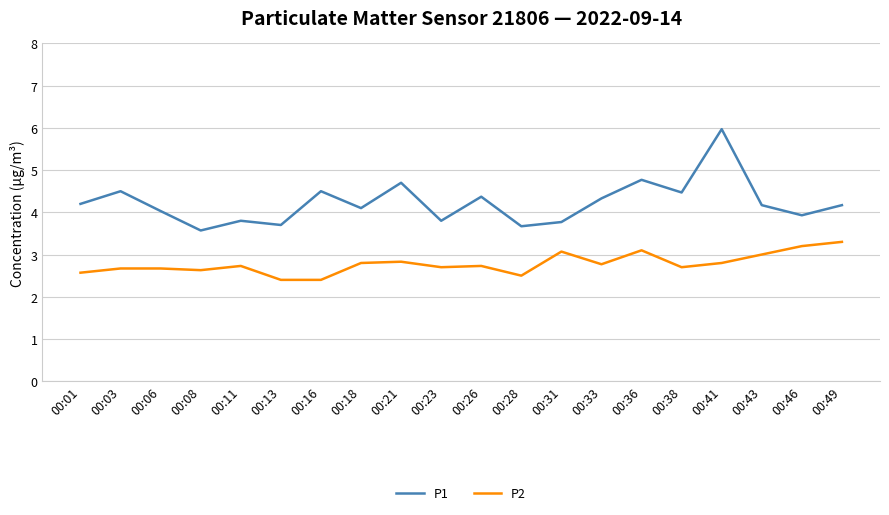

What are all the series names shown in the legend?

P1, P2